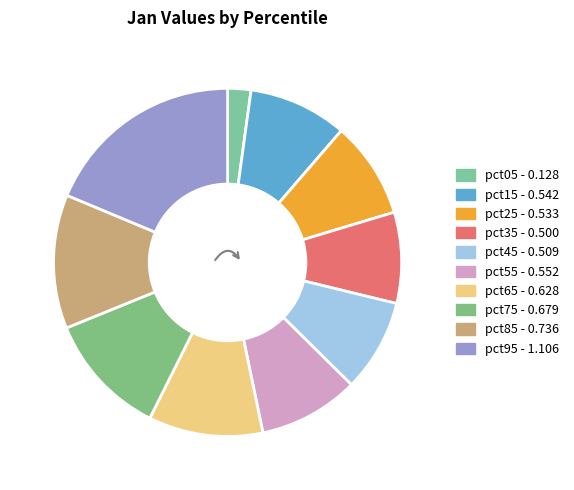

Is there any slice that represents more than half of the pie?

No